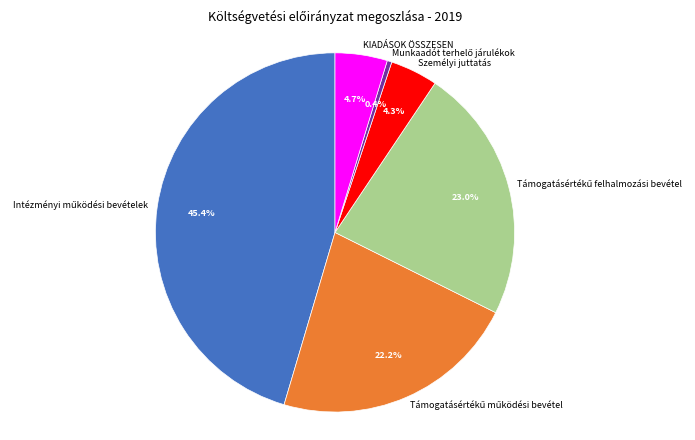

Is there a majority slice in this chart?

No